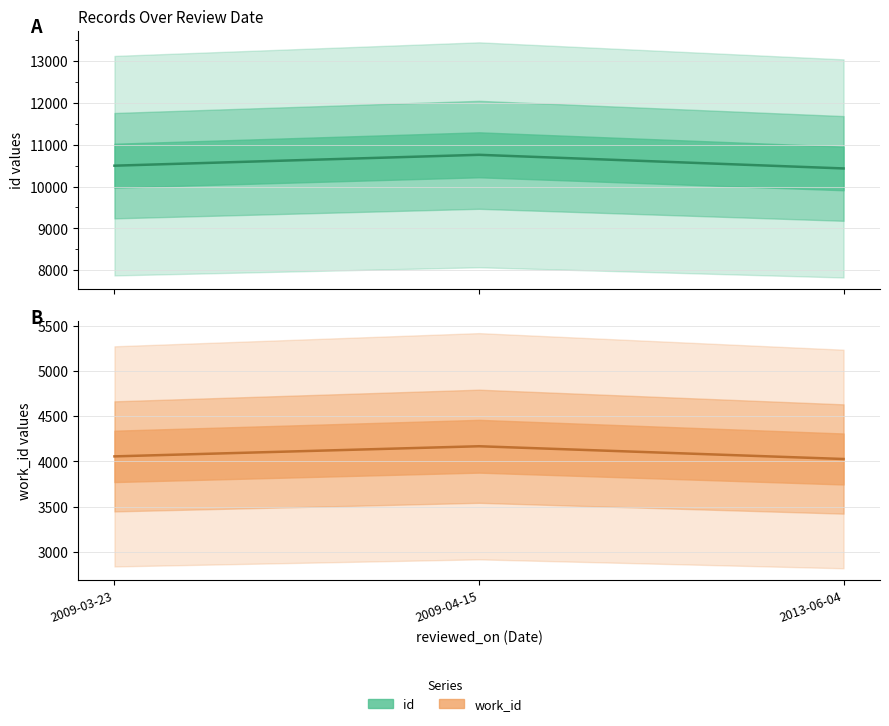

True or false: id has a value of 14642 at 2009-03-23.

False